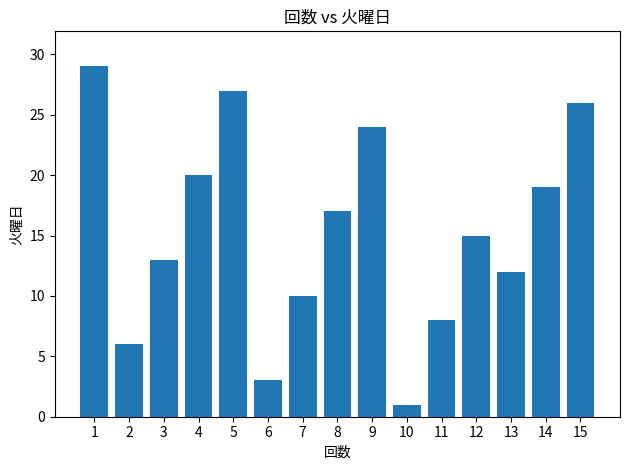

What is the sum of the values at 8 and 4?

37